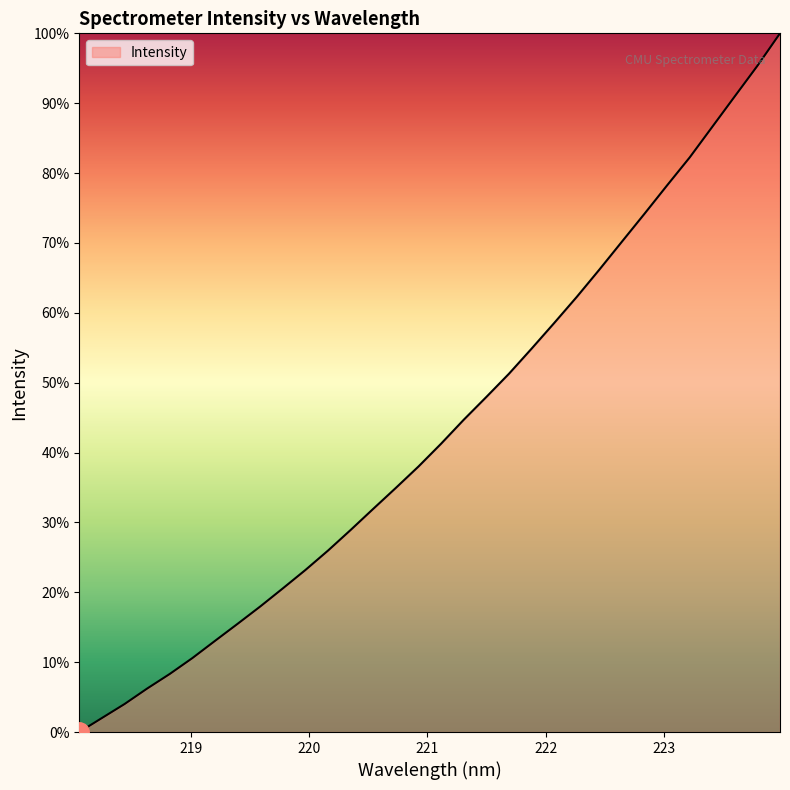

What is the maximum value shown in the chart?

100.0